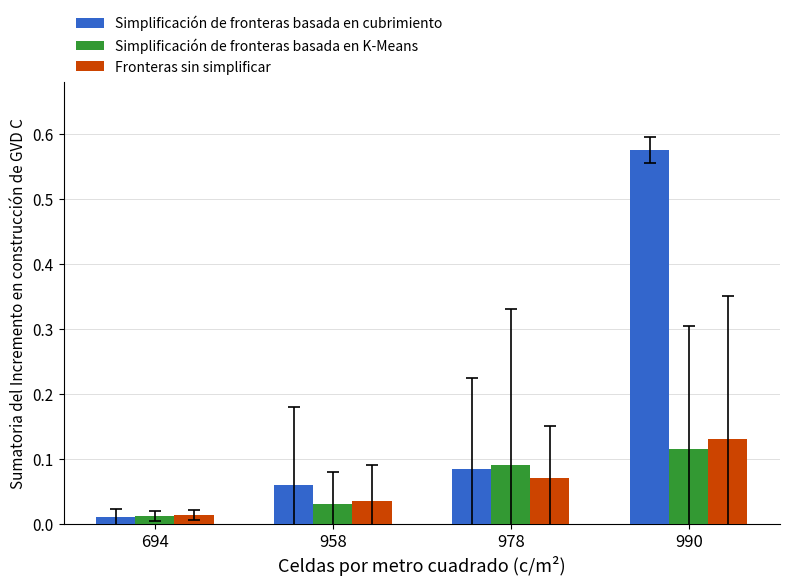

How many Simplificación de fronteras basada en K-Means values are between 0 and 1?

4